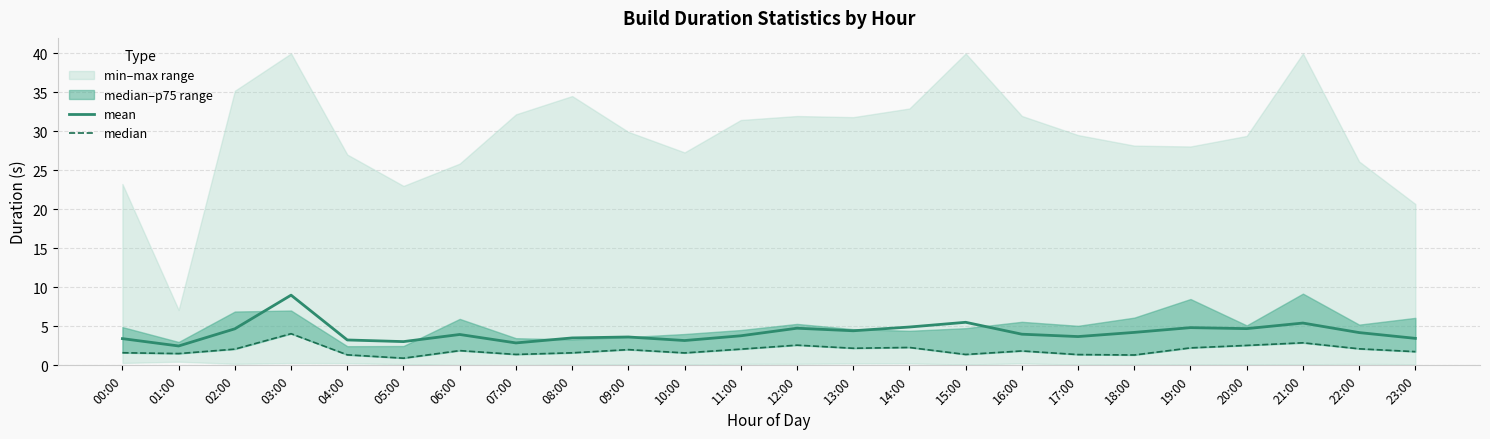

True or false: mean has more than 2 points higher than both neighbors.

True